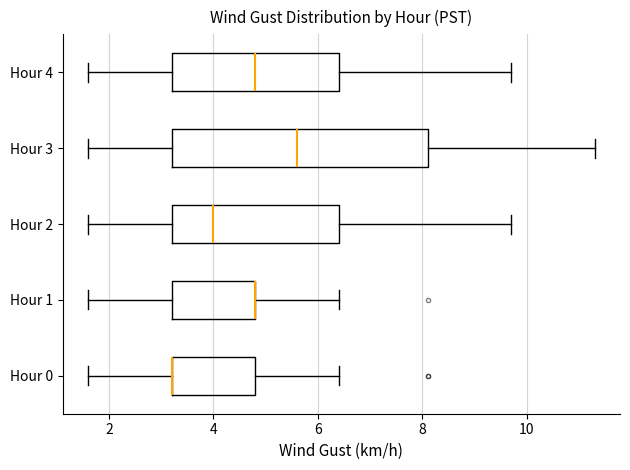

Where is the right edge of the box for Hour 4 on the x-axis? The values are not printed on the chart, so give them approximately, as read against the axis.

6.4